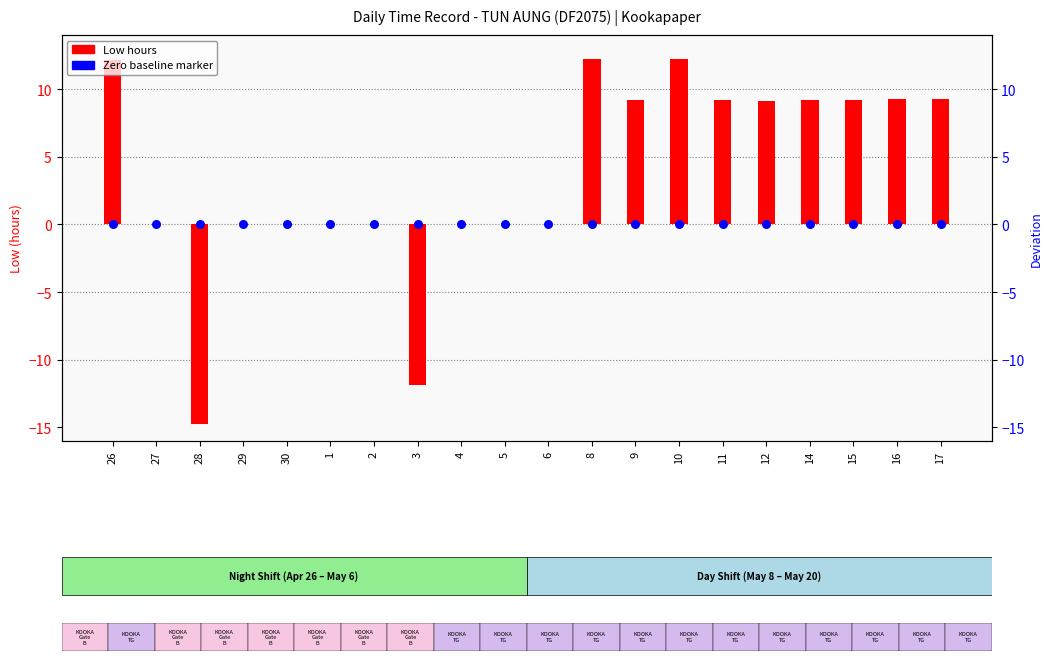

Is the value of Low hours at 26 greater than the value of Reference (0 line) at 12?

Yes